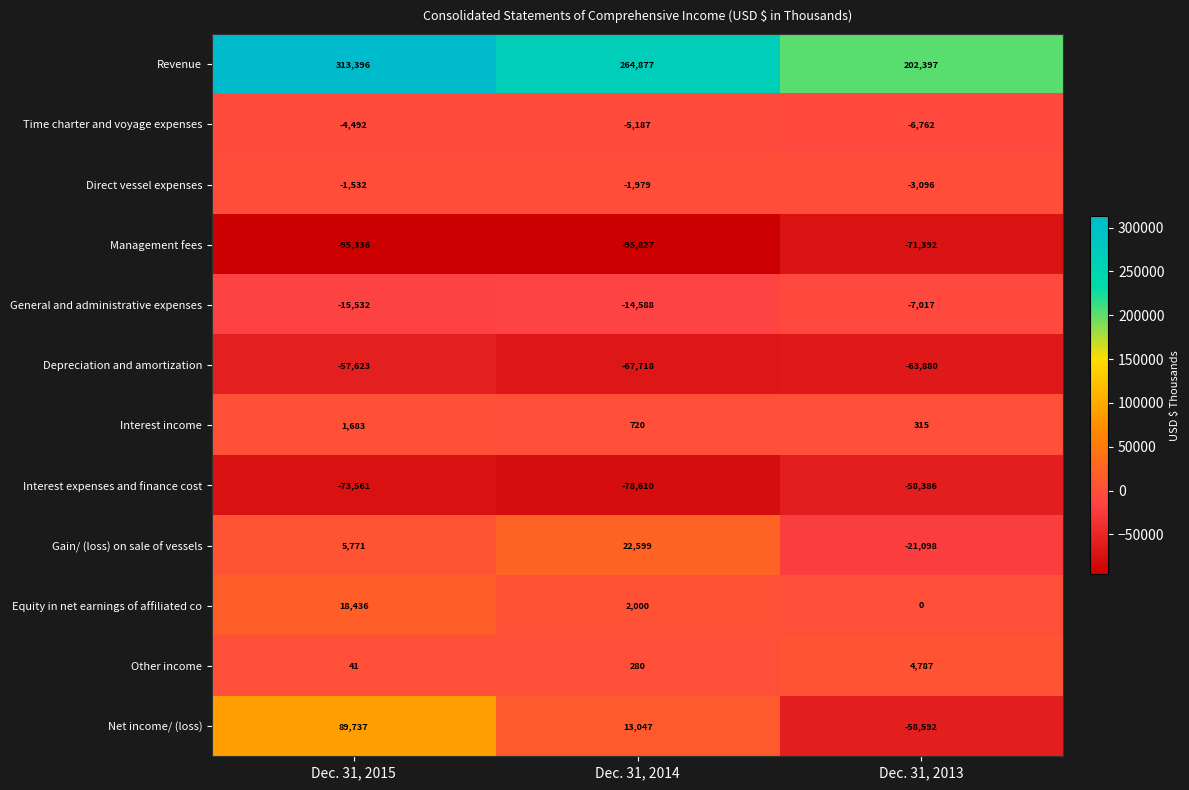

At which label does General and administrative expenses first exceed -14588?

Dec. 31, 2013